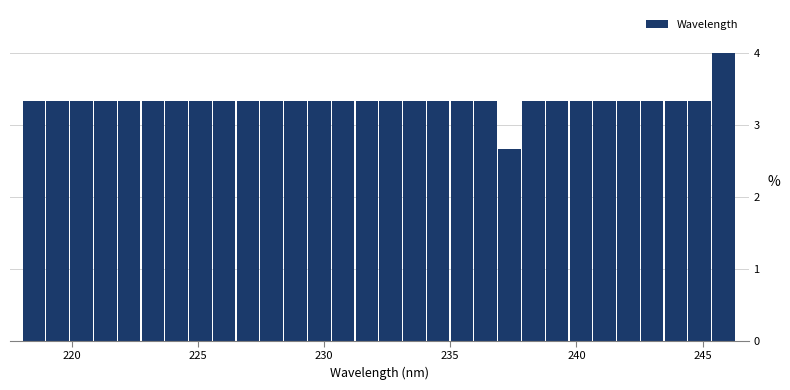

Read against the x-axis, roughly where is the centre of the tallest bar?

246.0